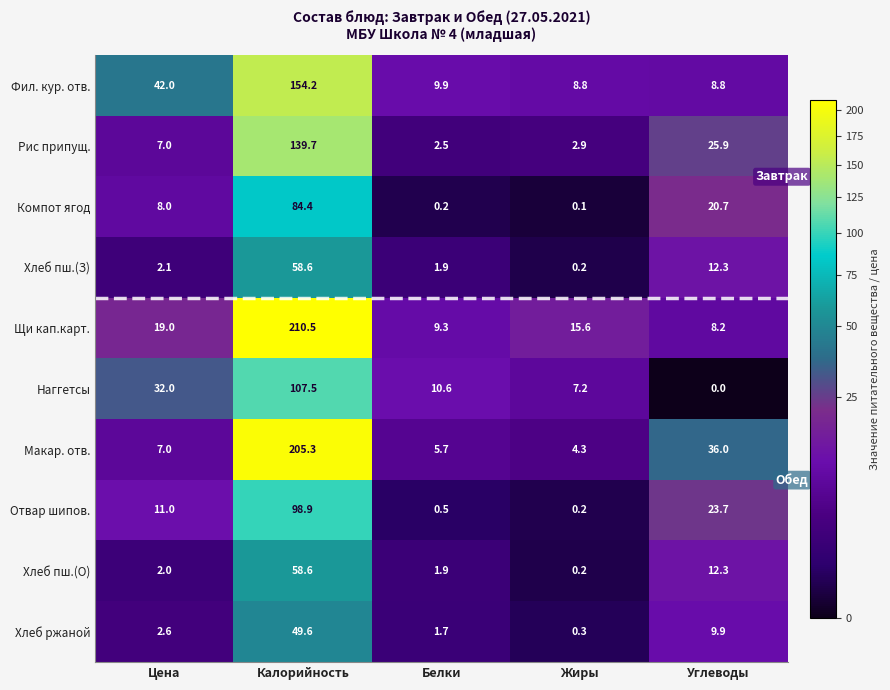

How many data points in Щи кап.карт. are less than 15?

2